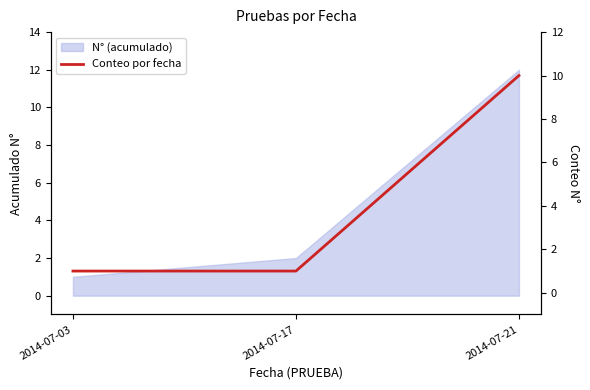

Which category has the highest value across all series?

2014-07-21